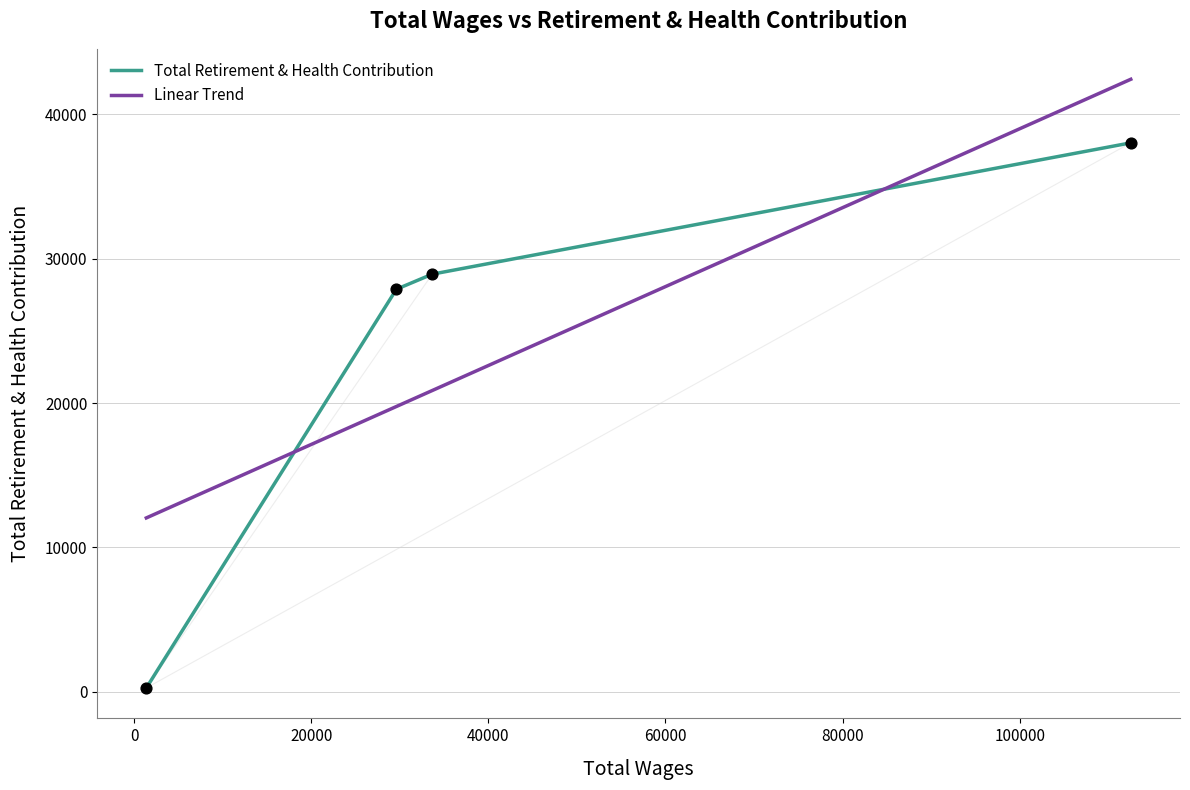

What is the sum of all Linear Trend values?

95090.0